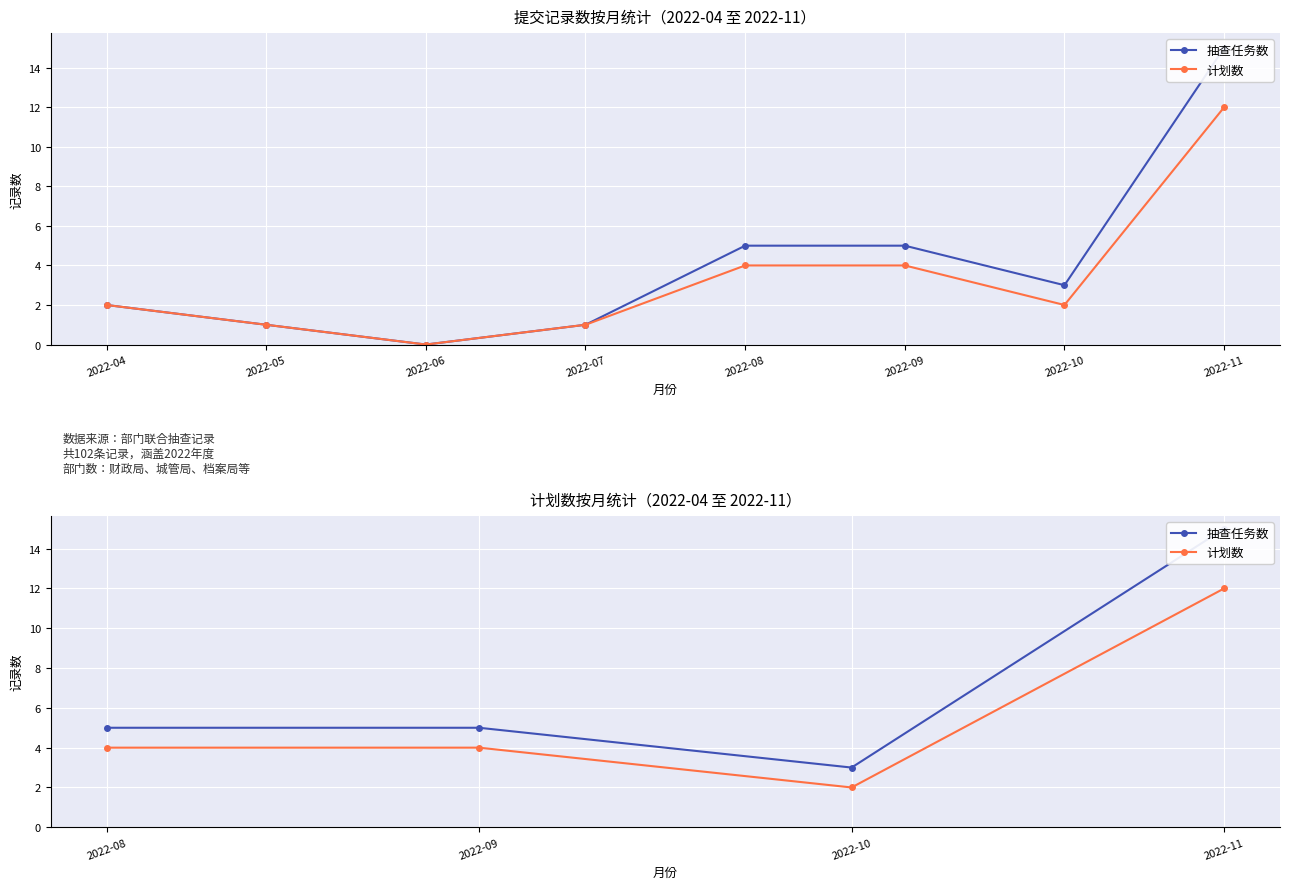

What is the value of the 计划数 point at the 4th from the left?

12